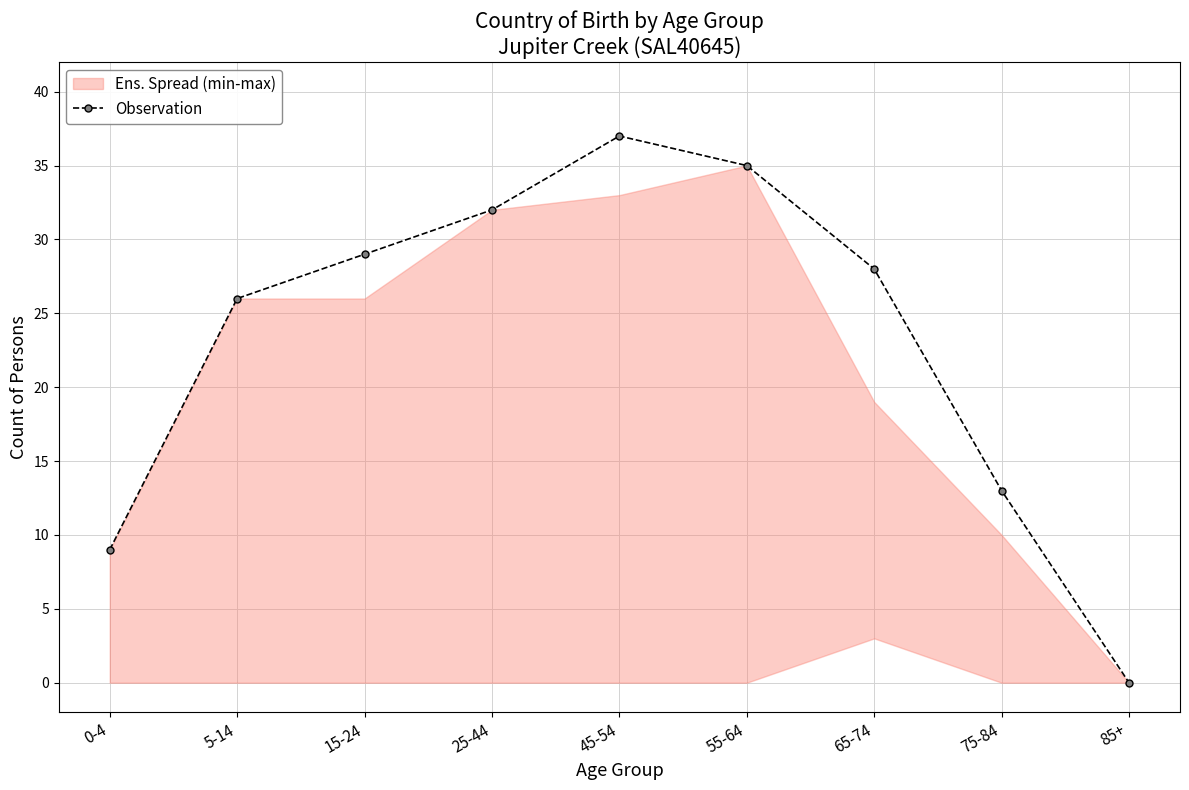

What is the difference between the values at 5-14 and 75-84?

13